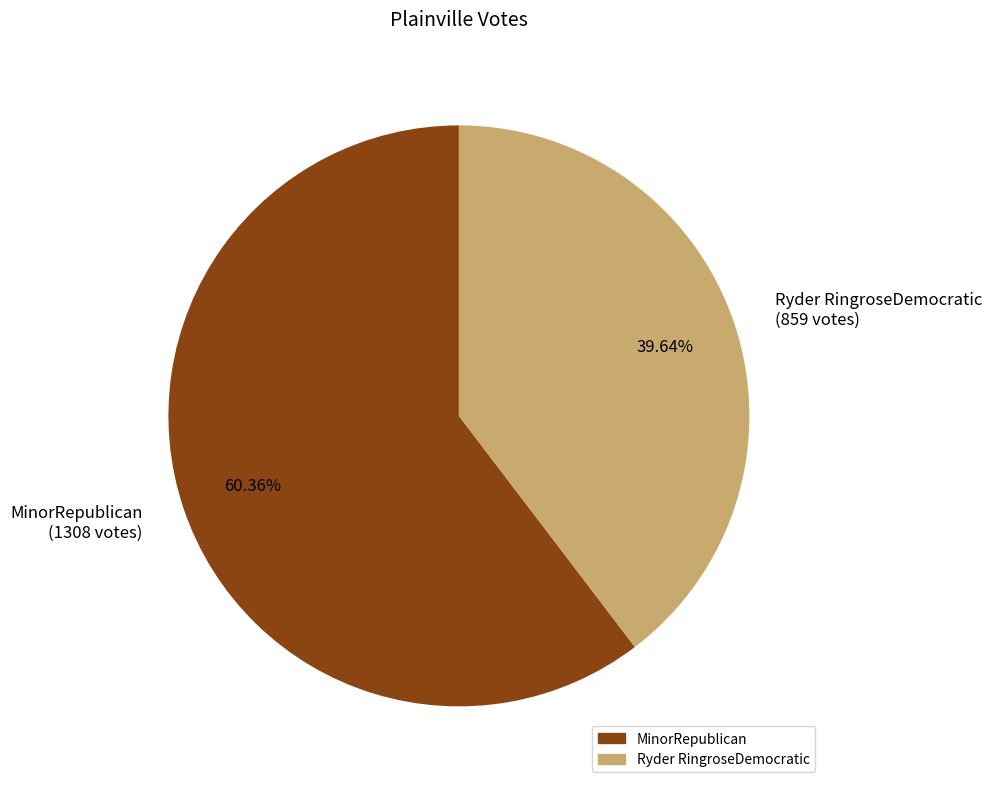

Does MinorRepublican represent more than half of the total?

Yes